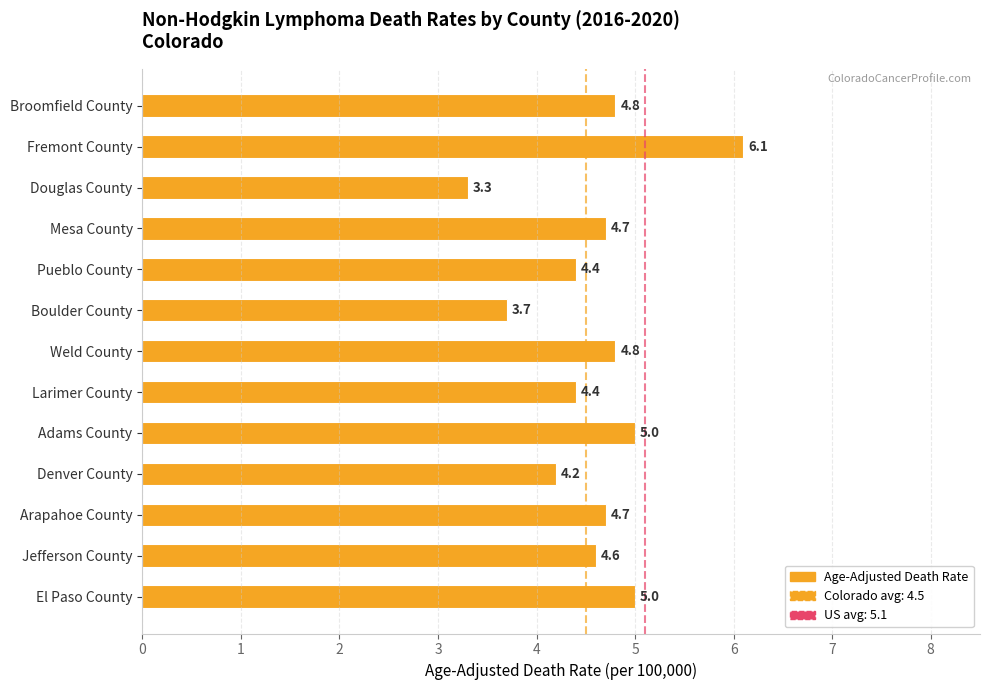

What is the minimum value shown in the chart?

3.3